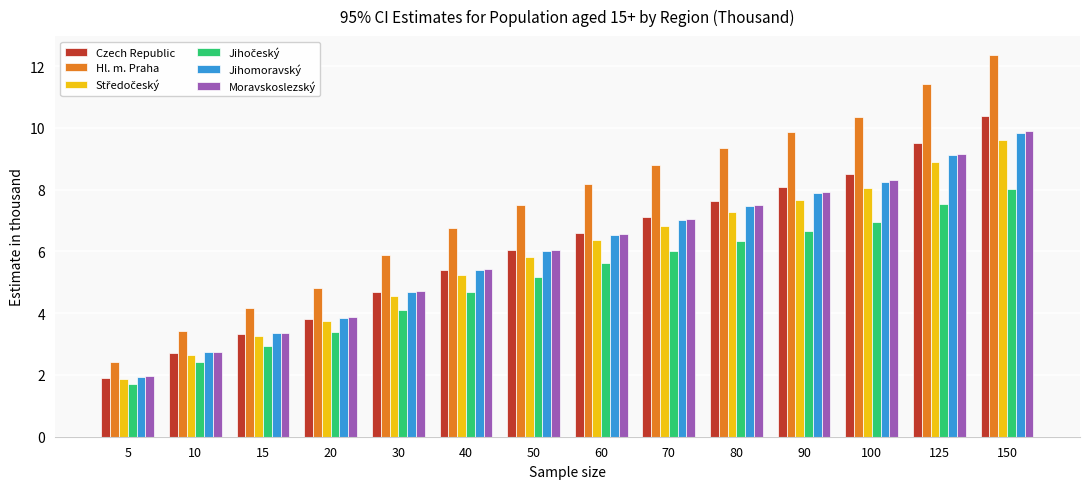

How many categories are shown in the chart?

14